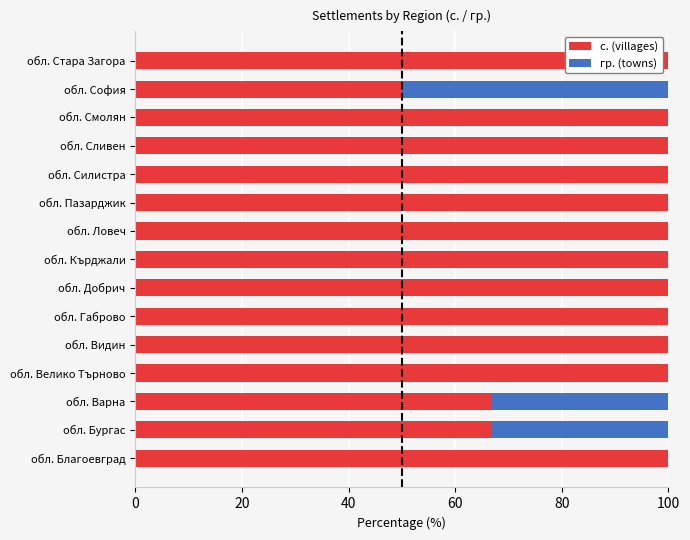

What is the total value across all series at обл. Бургас?

100.0